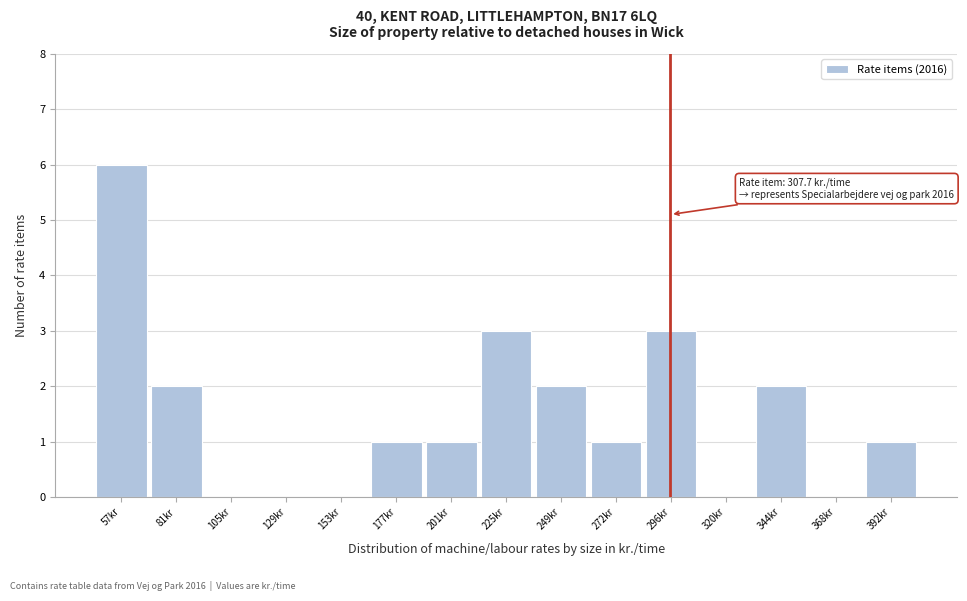

Reading left to right, transcribe all the data shown in this chart.

57kr=6	81kr=2	105kr=0	129kr=0	153kr=0	177kr=1	201kr=1	225kr=3	249kr=2	272kr=1	296kr=3	320kr=0	344kr=2	368kr=0	392kr=1